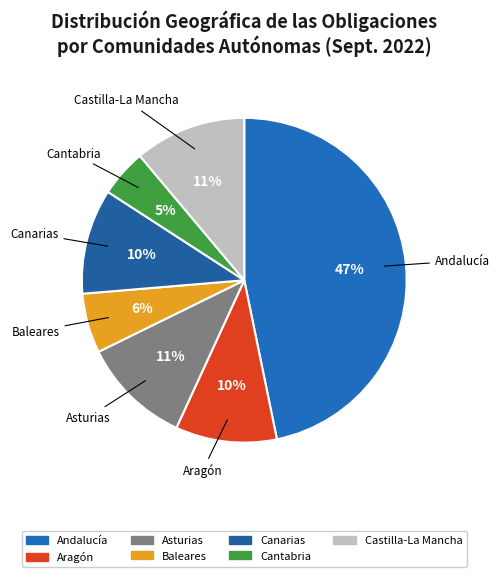

To the nearest percent, what is the difference between the largest and smallest slice percentages?

42%